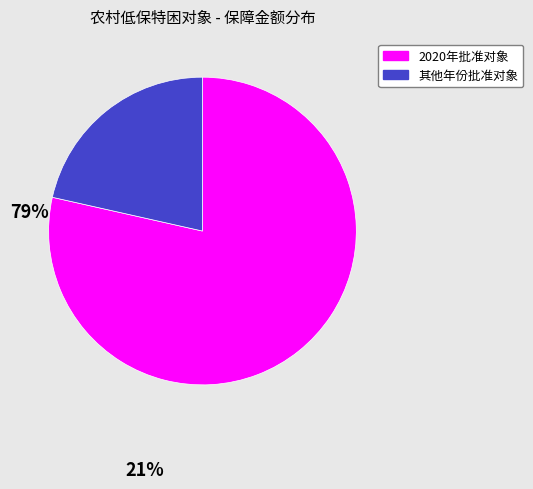

Do 2020年批准对象 and 其他年份批准对象 together represent more than half of the pie?

Yes